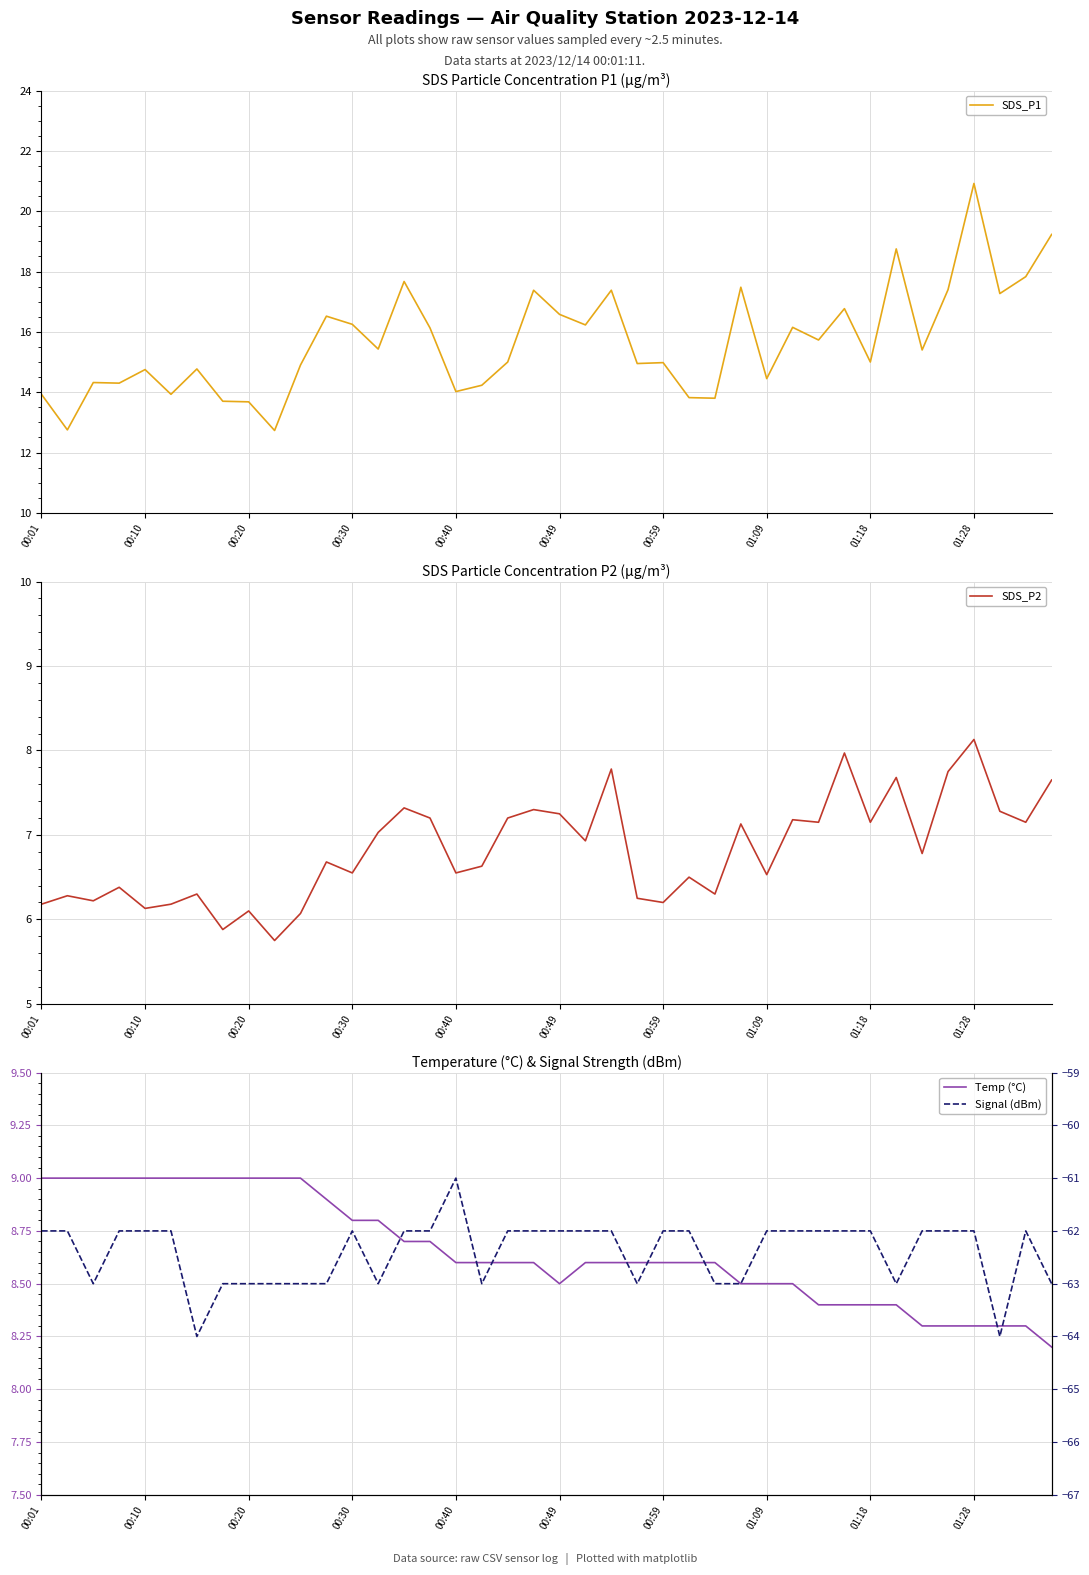

What is the sum of all Temp (°C) values?

346.2